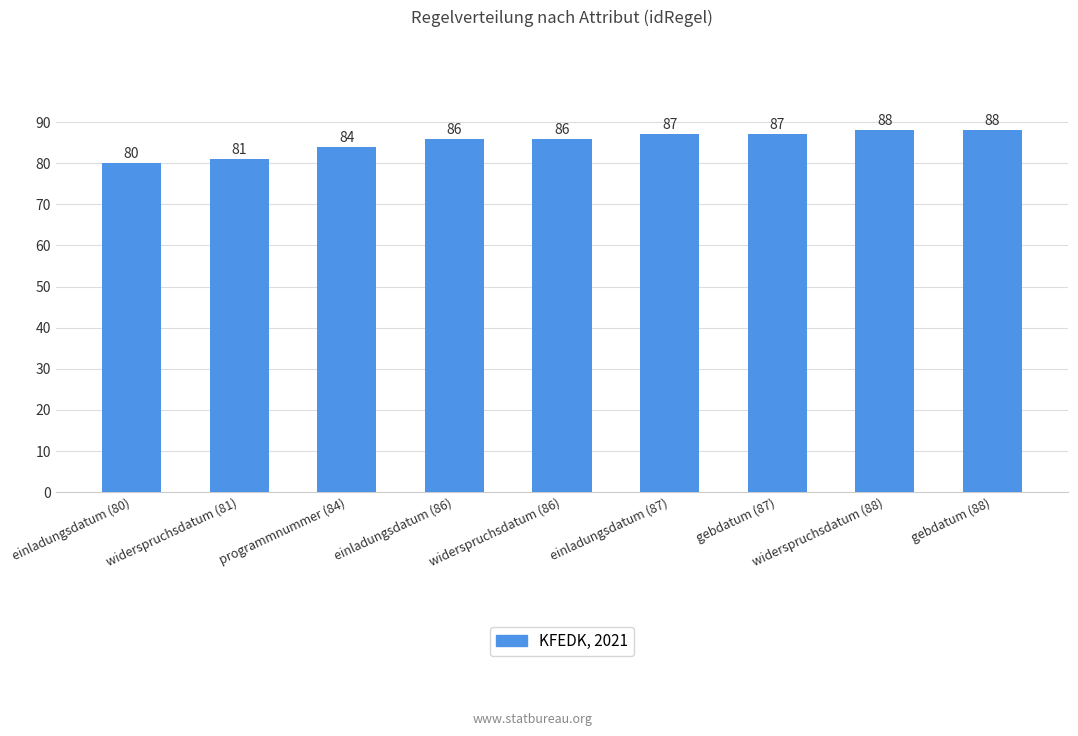

What value does the data have at einladungsdatum (87)?

87